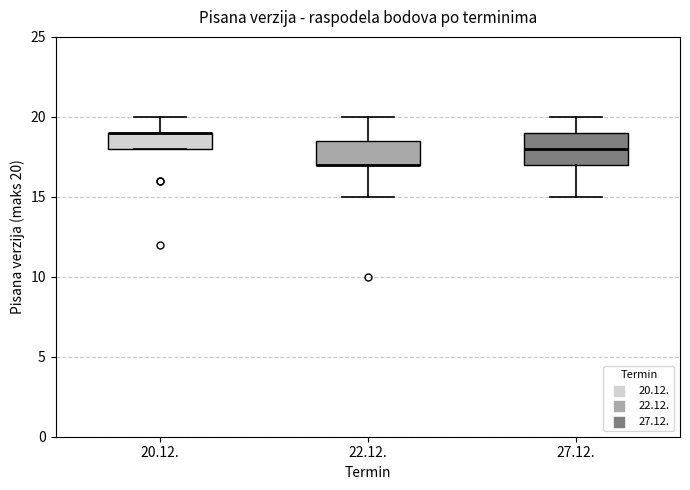

Reading left to right, transcribe this box plot: for each box, give where its median line is, the range the box spans, and where its two whiskers end, as read against the y-axis. The values are not printed on the chart, so give them approximately, as read against the axis.

20.12.: median 19.0 (drawn on the box's upper edge), box 18.0 to 19.0, whiskers 18.0 to 20.0
22.12.: median 17.0 (drawn on the box's lower edge), box 17.0 to 18.5, whiskers 15.0 to 20.0
27.12.: median 18.0, box 17.0 to 19.0, whiskers 15.0 to 20.0